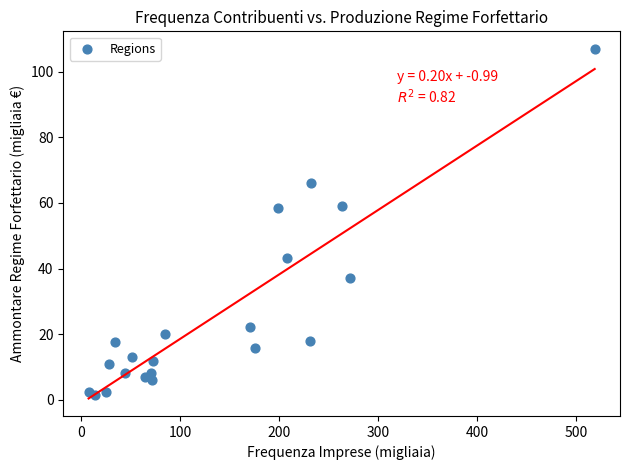

What is the range of Y values (max minus min)?

105.4